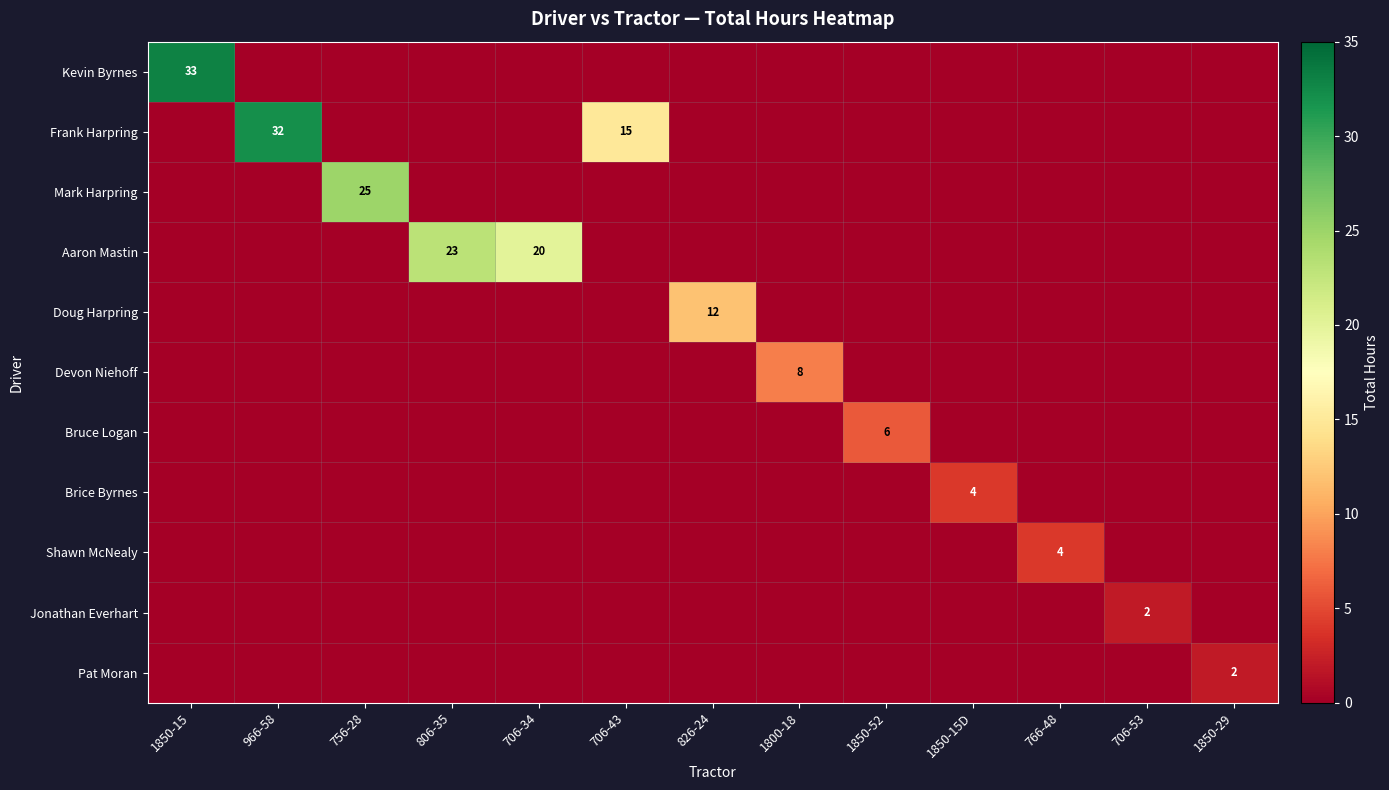

Which has a higher value, 756-28 or 966-58?

756-28